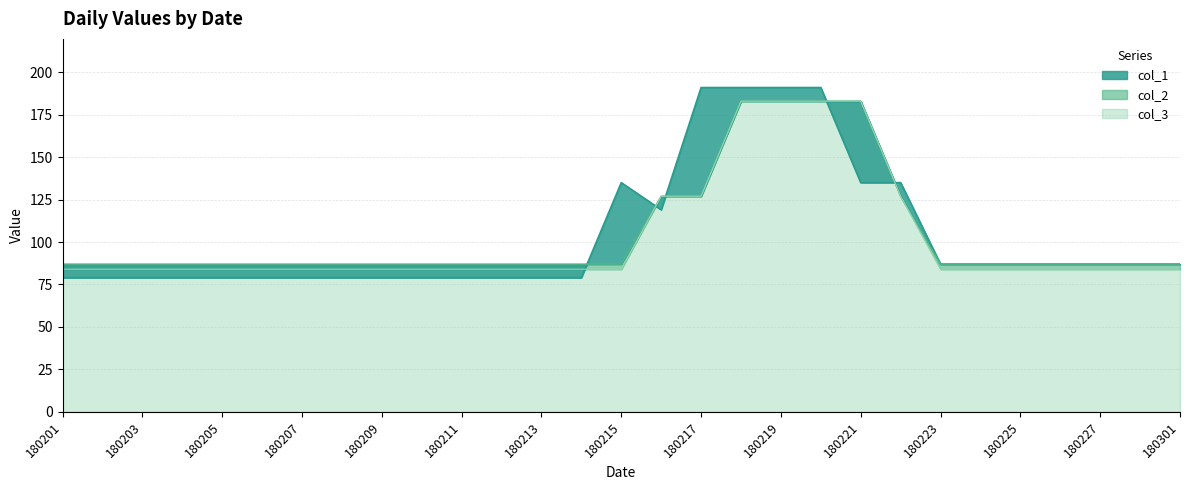

How many values in the col_1 series exceed 87?

8